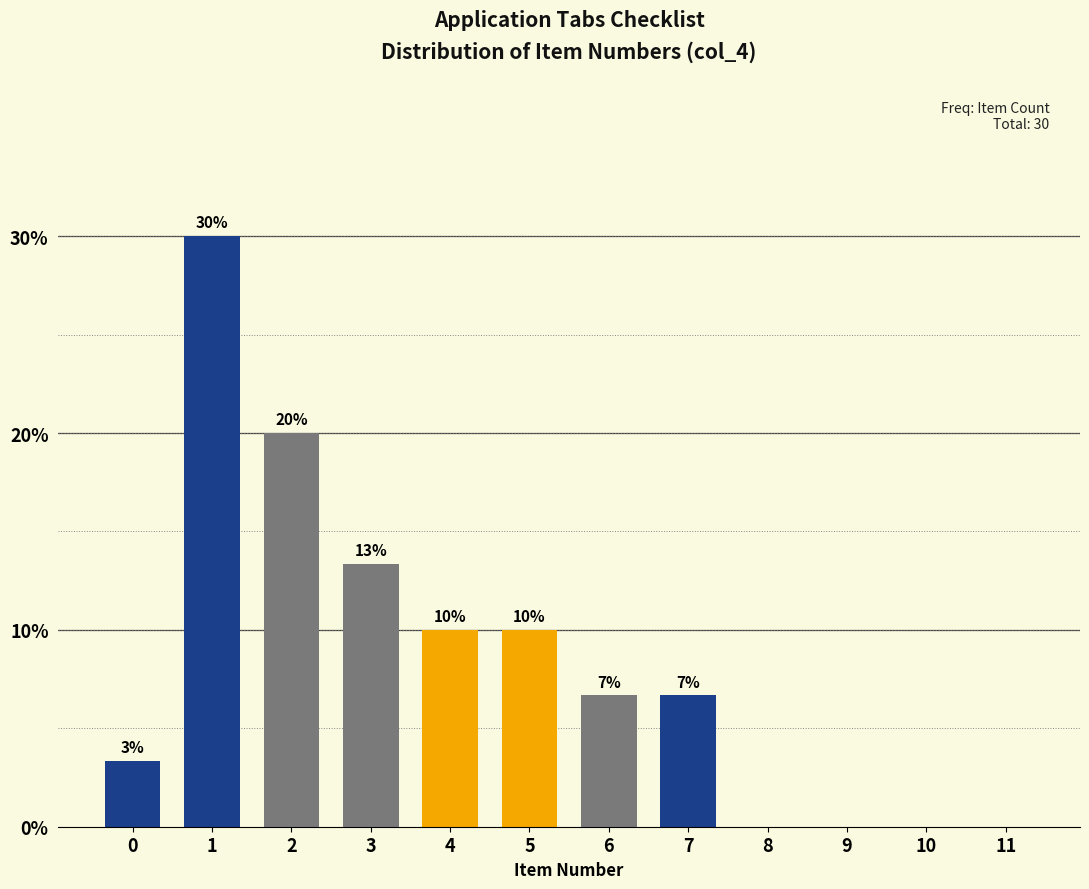

What is the approximate value at 1?

30.0